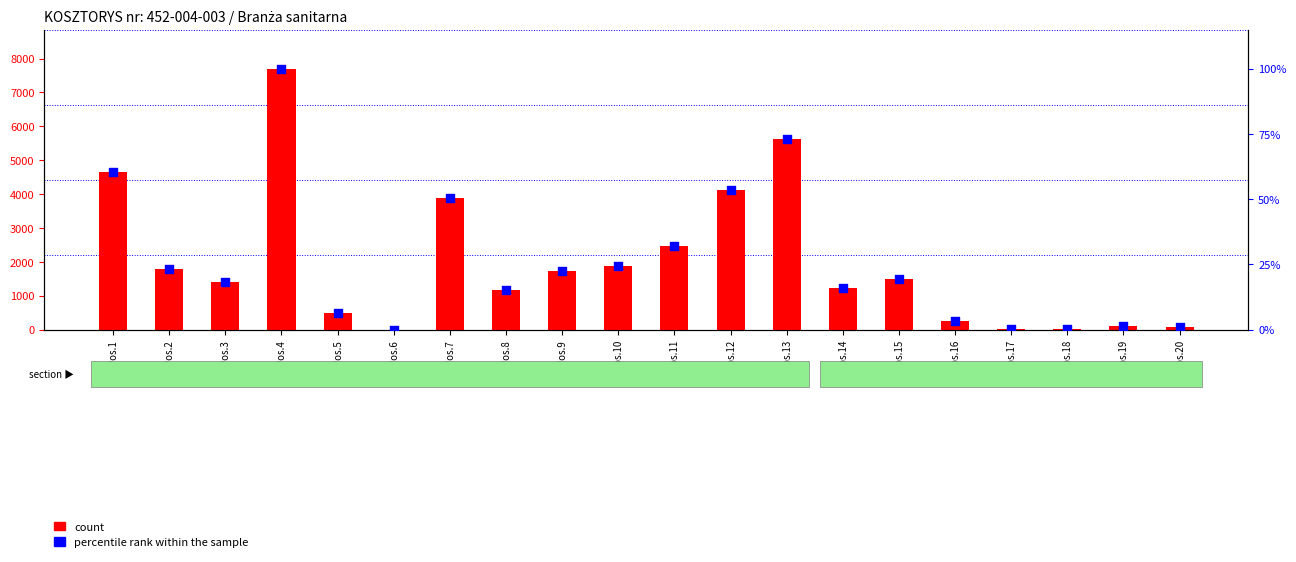

Which series has the largest Y range (max minus min)?

count